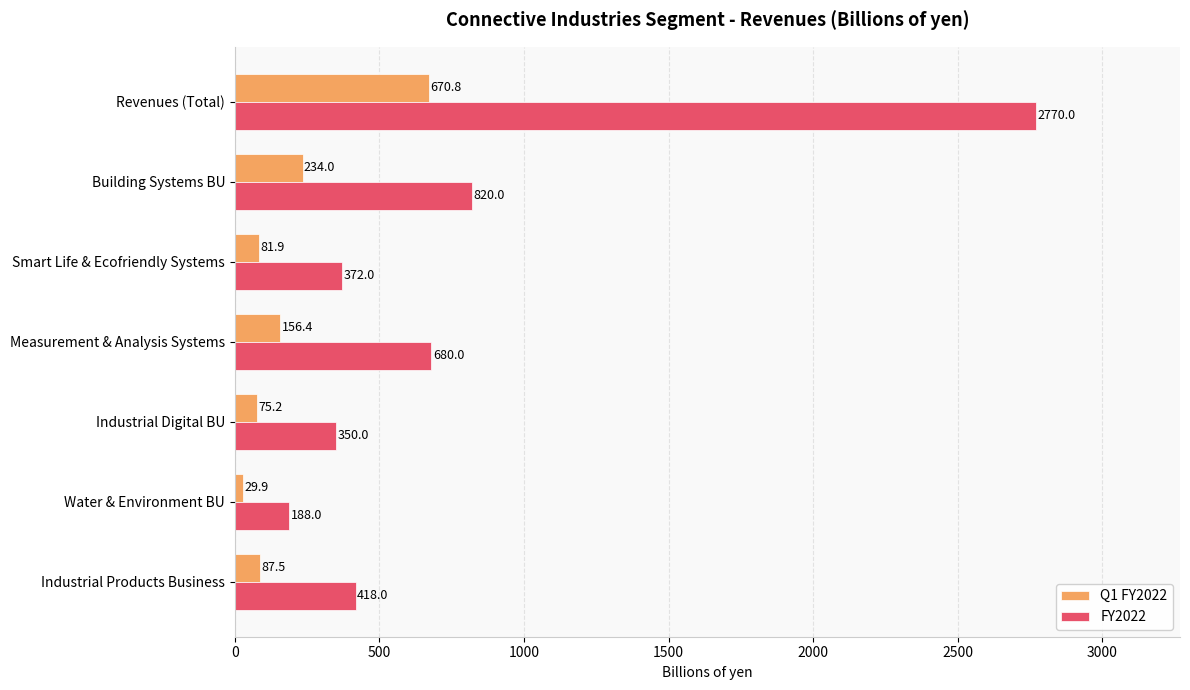

What is the total value across all series at Smart Life & Ecofriendly Systems?

453.9